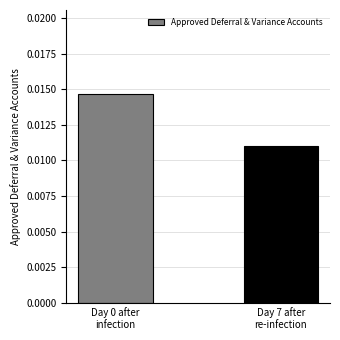

How many data points does each series have?

2